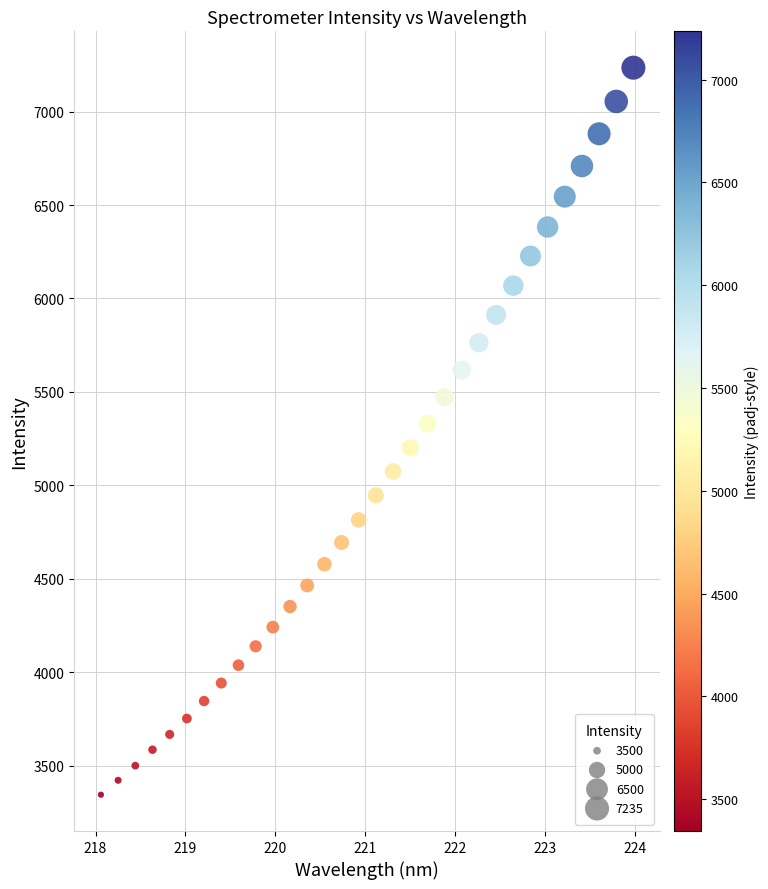

What is the range of X values (max minus min)?

5.9